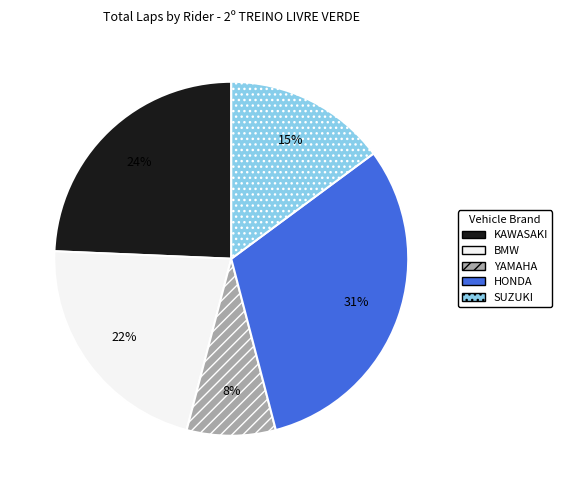

How many segments does this pie chart have?

5